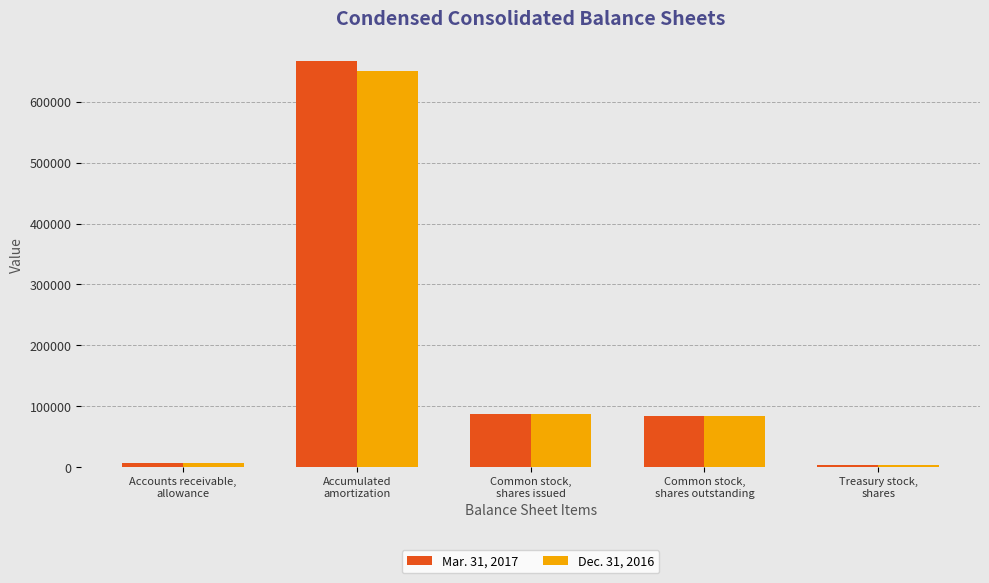

Reading left to right, list all the values displayed in this chart.

Mar. 31, 2017: 7029	666169	86523	83431	3092
Dec. 31, 2016: 6738	651180	86357	83265	3092